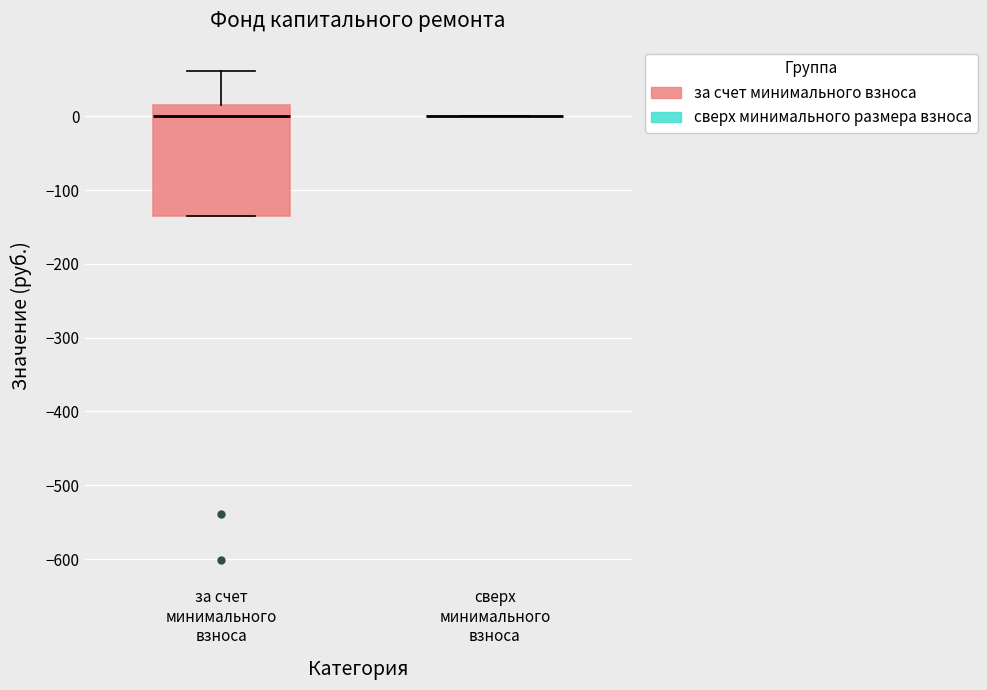

Which box is the tallest, from its lower edge to its upper edge?

за счет минимального взноса